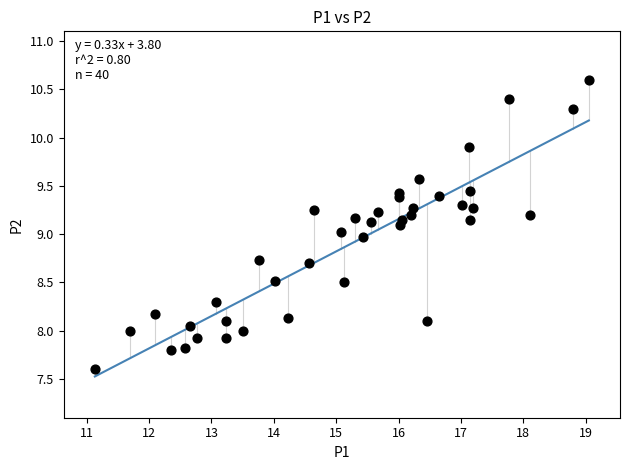

What is the range of X values (max minus min)?

7.9